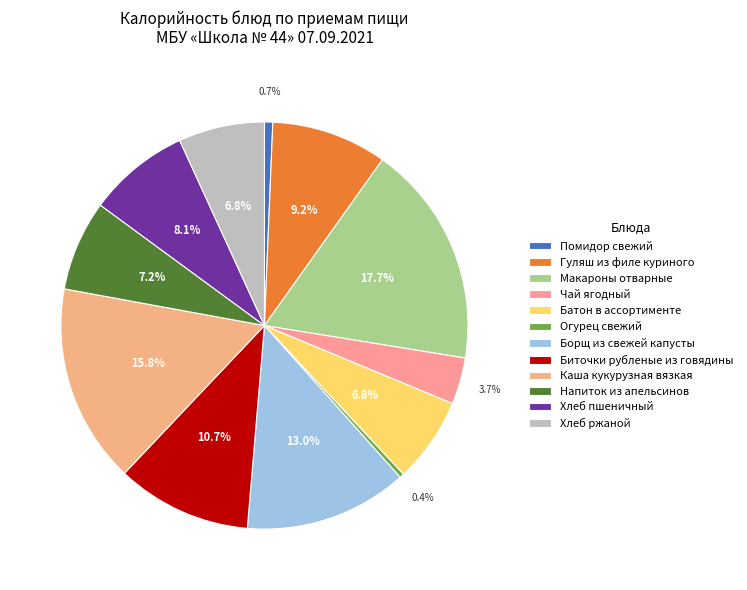

What is the ratio of the value at Гуляш из филе куриного to the value at Батон в ассортименте?

1.4